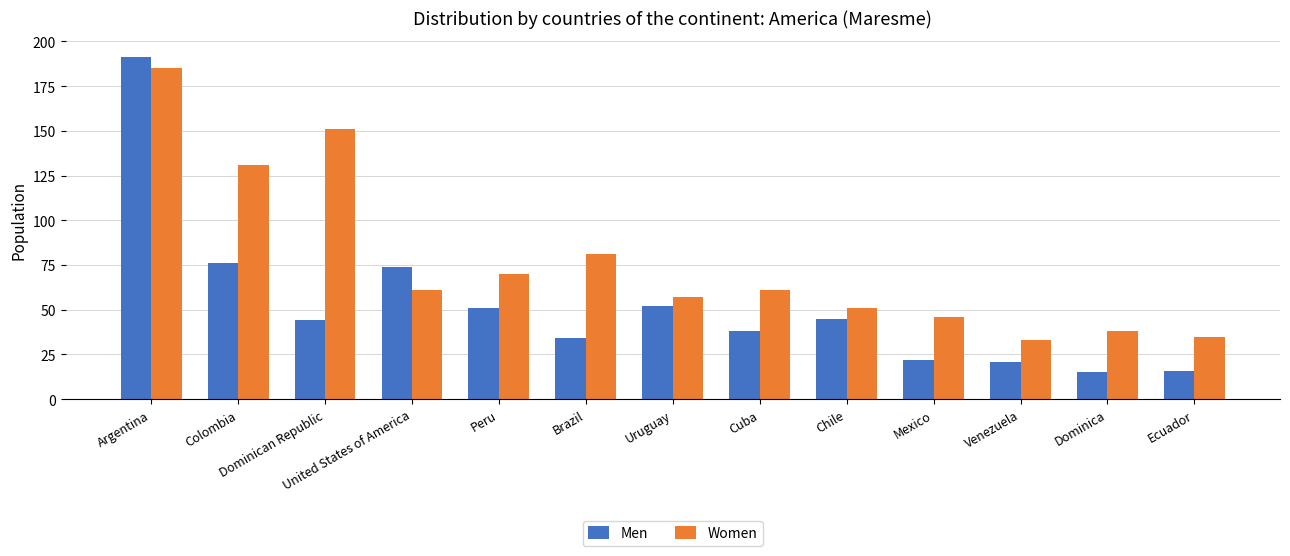

How many bars are there in total?

26